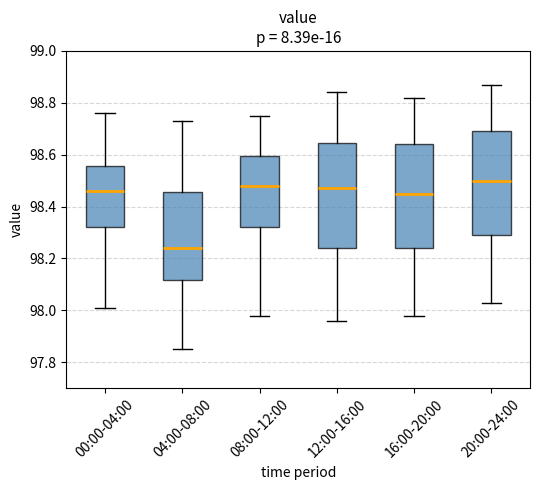

Reading left to right, transcribe this box plot: for each box, give where its median line is, the range the box spans, and where its two whiskers end, as read against the y-axis. The values are not printed on the chart, so give them approximately, as read against the axis.

00:00-04:00: median 98.46, box 98.32 to 98.56, whiskers 98.02 to 98.76
04:00-08:00: median 98.24, box 98.12 to 98.46, whiskers 97.86 to 98.74
08:00-12:00: median 98.48, box 98.32 to 98.60, whiskers 97.98 to 98.76
12:00-16:00: median 98.48, box 98.24 to 98.64, whiskers 97.96 to 98.84
16:00-20:00: median 98.46, box 98.24 to 98.64, whiskers 97.98 to 98.82
20:00-24:00: median 98.50, box 98.30 to 98.70, whiskers 98.04 to 98.88